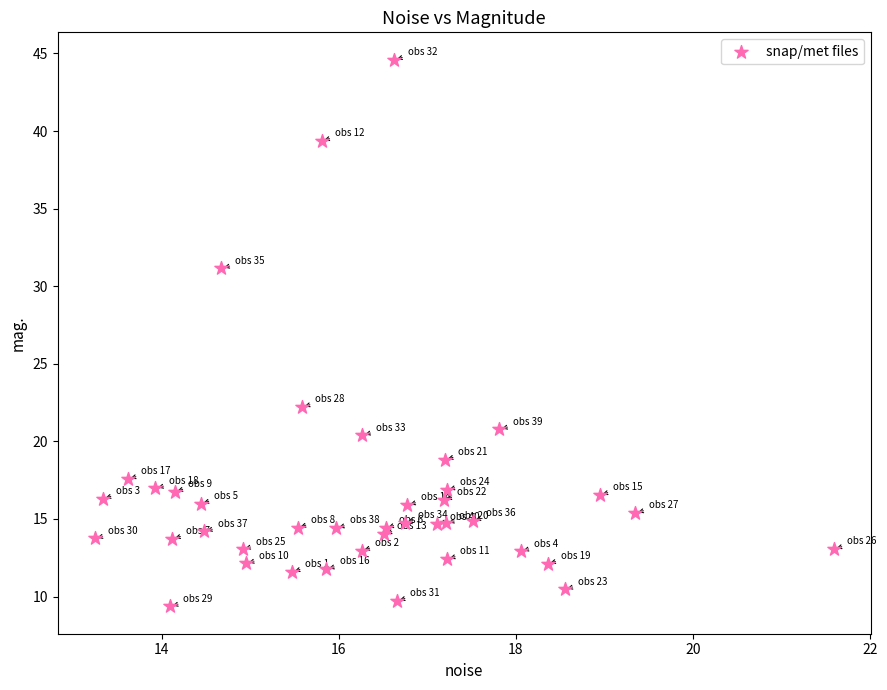

What Y value in the scatter plot is closest to 26?

22.2